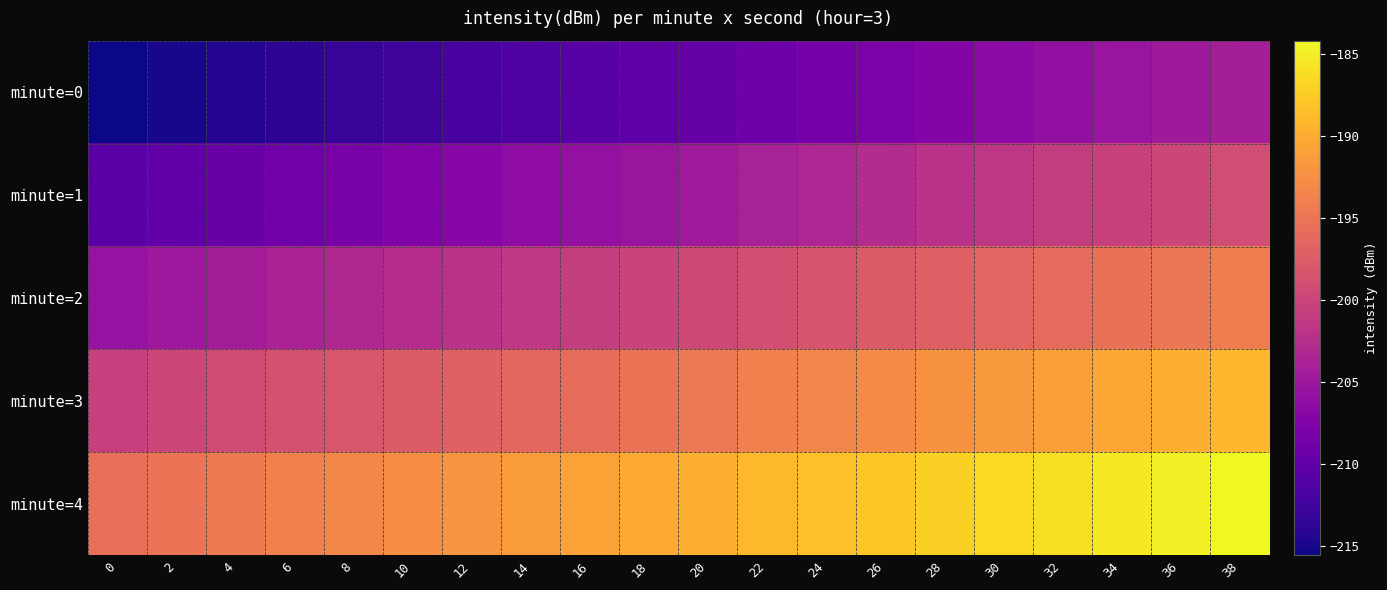

At which category is the sum across all series the highest?

38